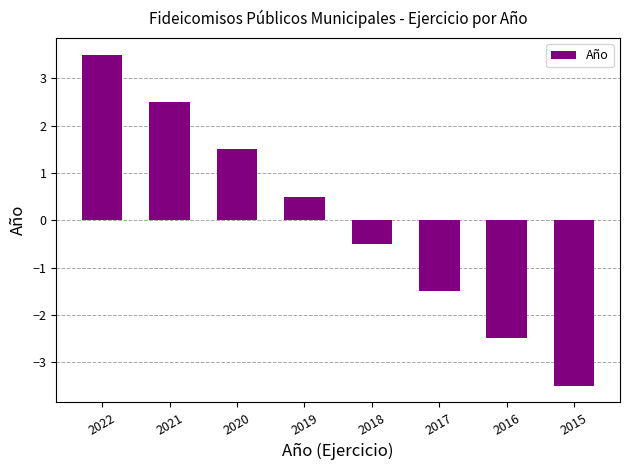

Between 2016 and 2018, which is larger?

2018